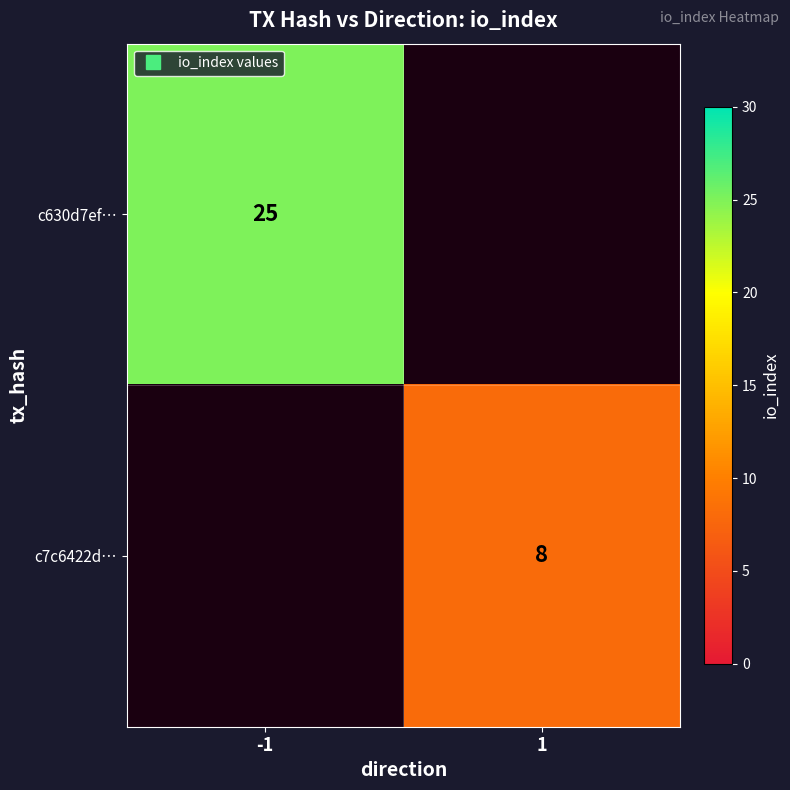

How many data points does each series have?

2